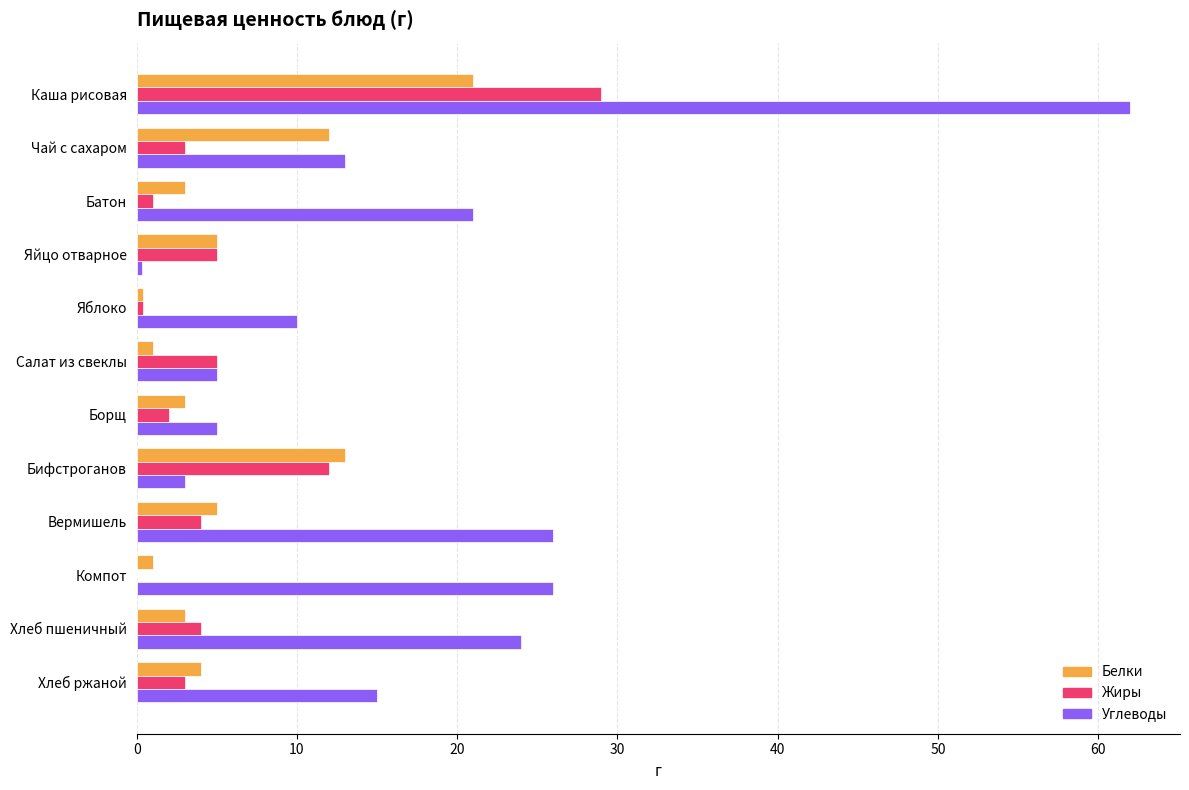

At which label does Жиры reach its peak?

Каша рисовая